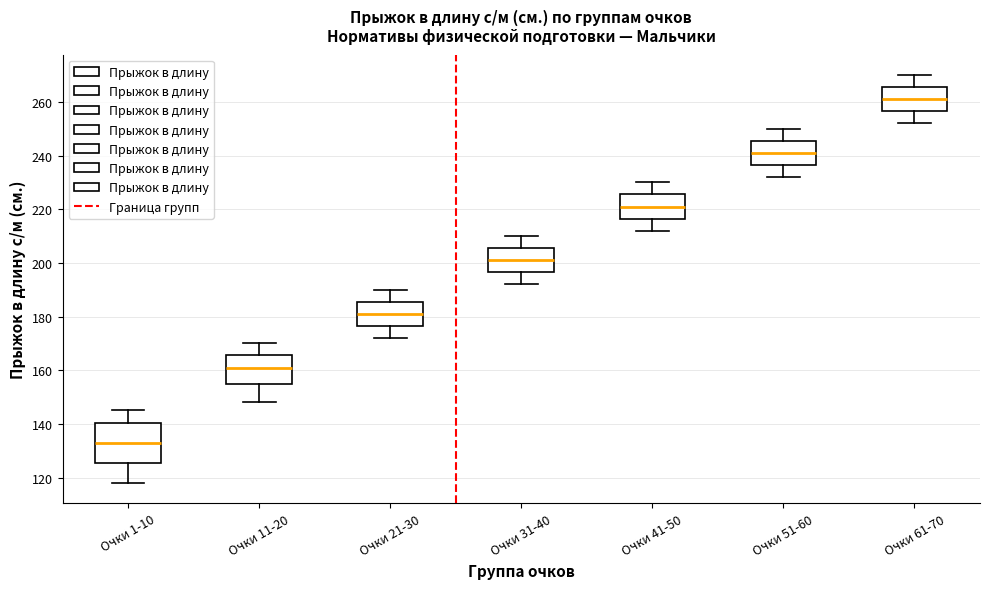

Reading left to right, read every box against the y-axis: the position of its median line, the range the box covers, and the ends of its whiskers. The values are not printed on the chart, so give them approximately, as read against the axis.

Очки 1-10: median 134, box 126 to 140, whiskers 118 to 146
Очки 11-20: median 162, box 154 to 166, whiskers 148 to 170
Очки 21-30: median 182, box 176 to 186, whiskers 172 to 190
Очки 31-40: median 202, box 196 to 206, whiskers 192 to 210
Очки 41-50: median 222, box 216 to 226, whiskers 212 to 230
Очки 51-60: median 242, box 236 to 246, whiskers 232 to 250
Очки 61-70: median 262, box 256 to 266, whiskers 252 to 270